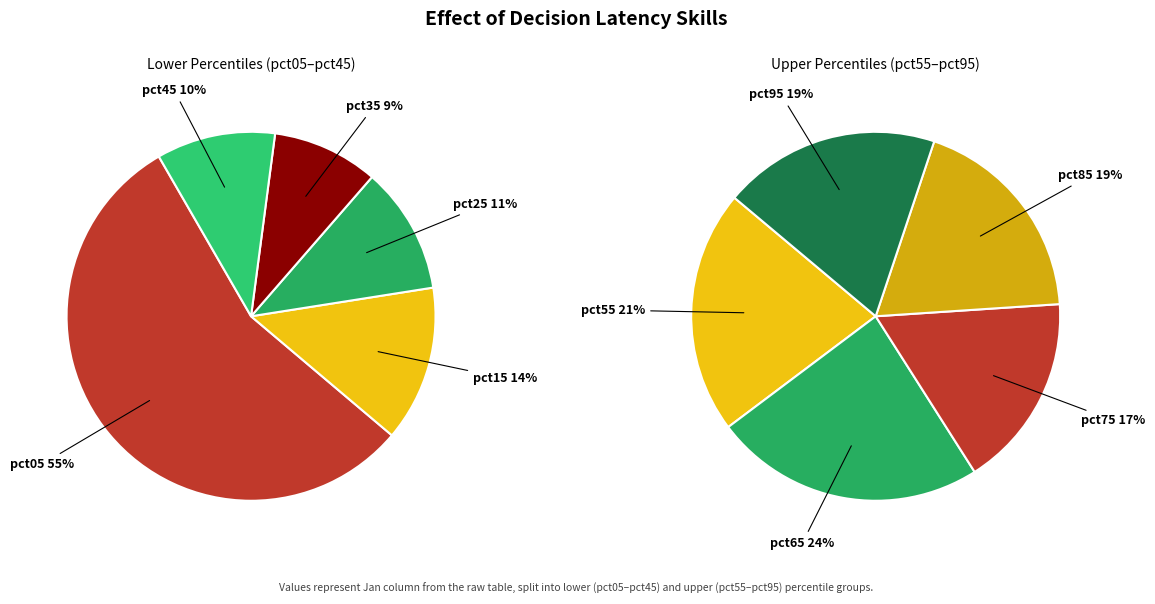

Does any single category account for the majority?

No